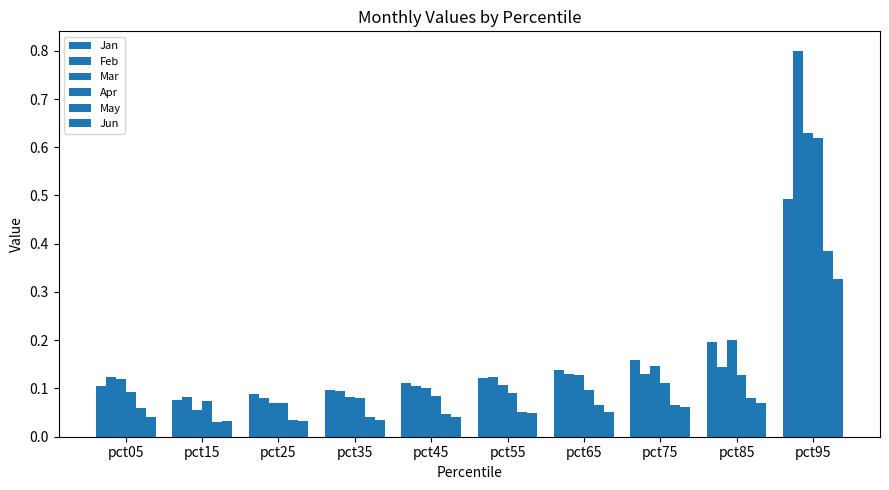

What is the maximum value for Mar?

0.6